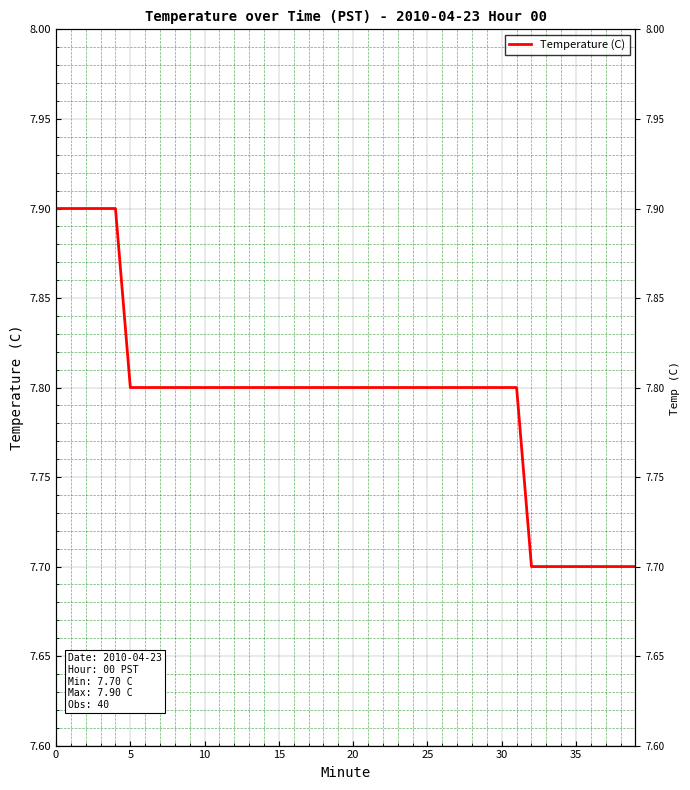

What is the sum of all values?

311.7